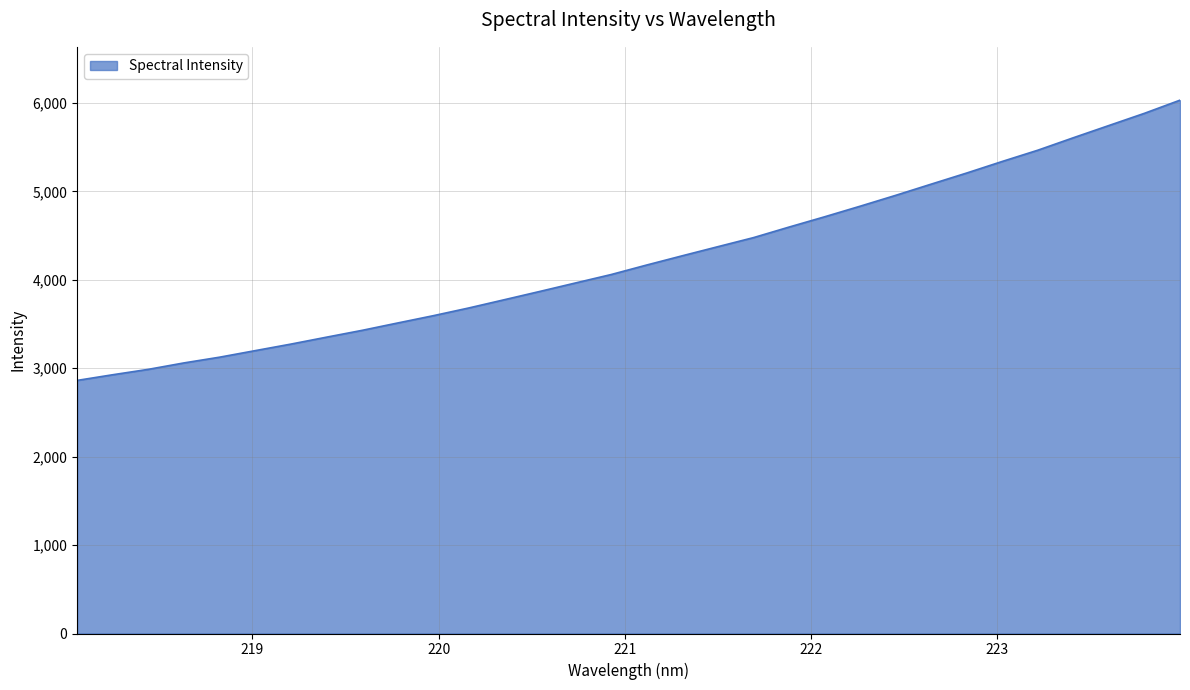

How many values exceed 4167?

16